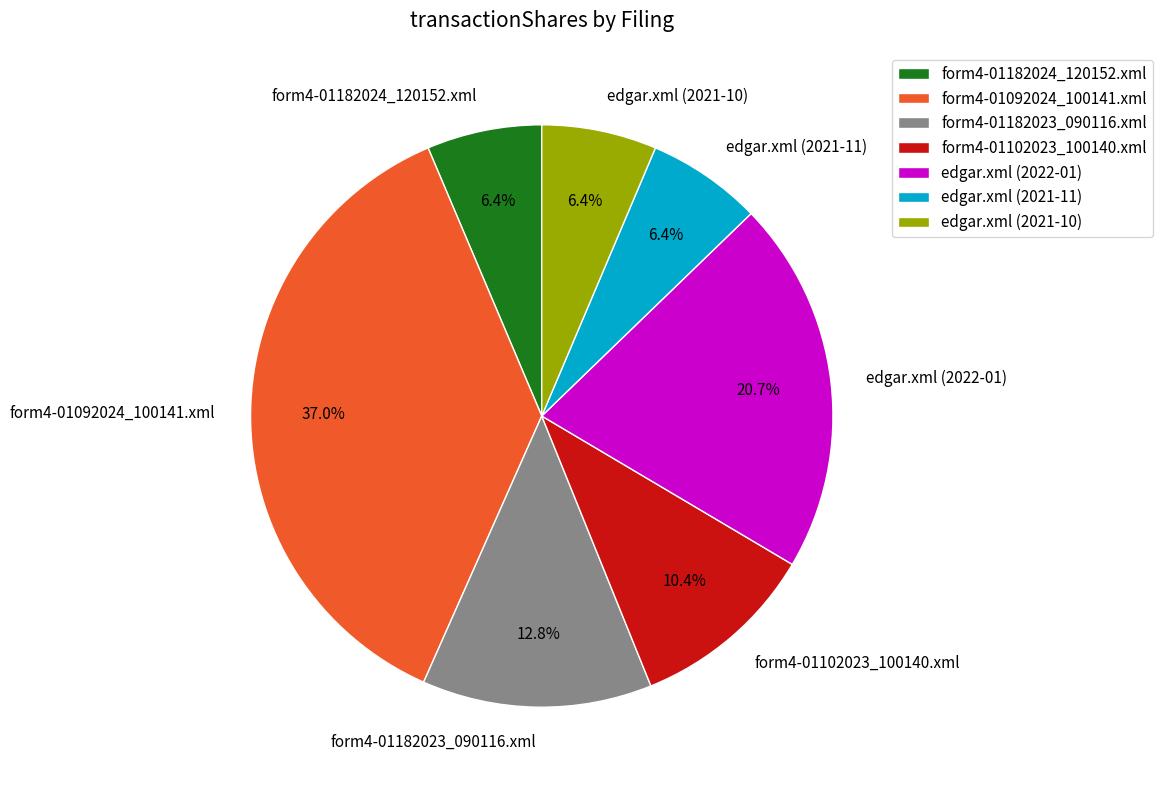

To the nearest percent, what is the difference between the largest and smallest slice percentages?

31%